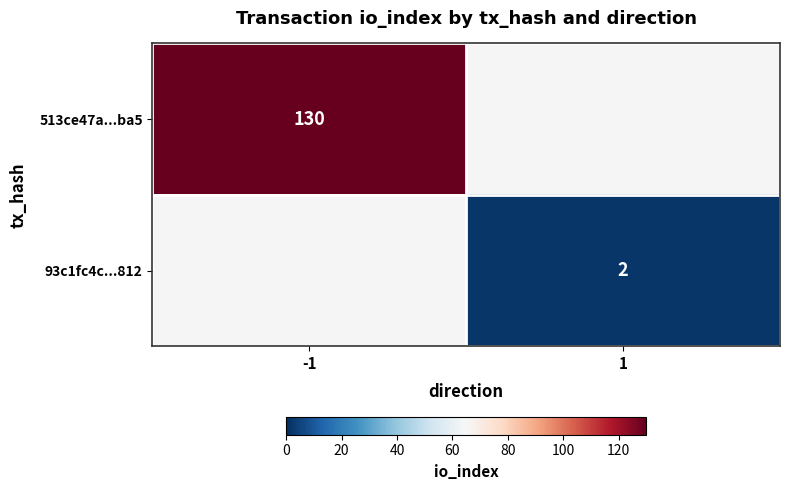

The value of 513ce47a...ba5 at -1 is 130. True or false?

True